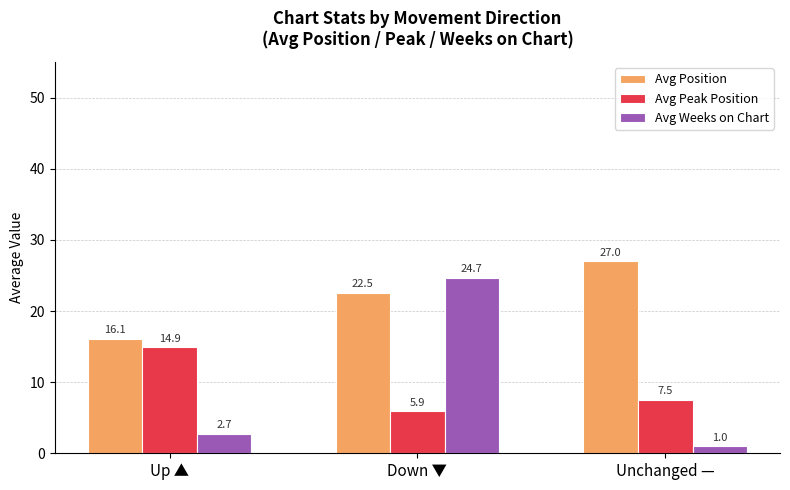

At which category is the sum across all series the highest?

Down ▼